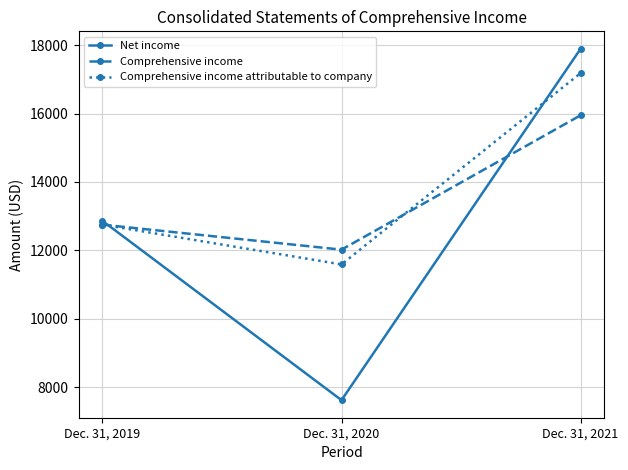

Between Dec. 31, 2019 and Dec. 31, 2021, which series saw the biggest shift?

Net income